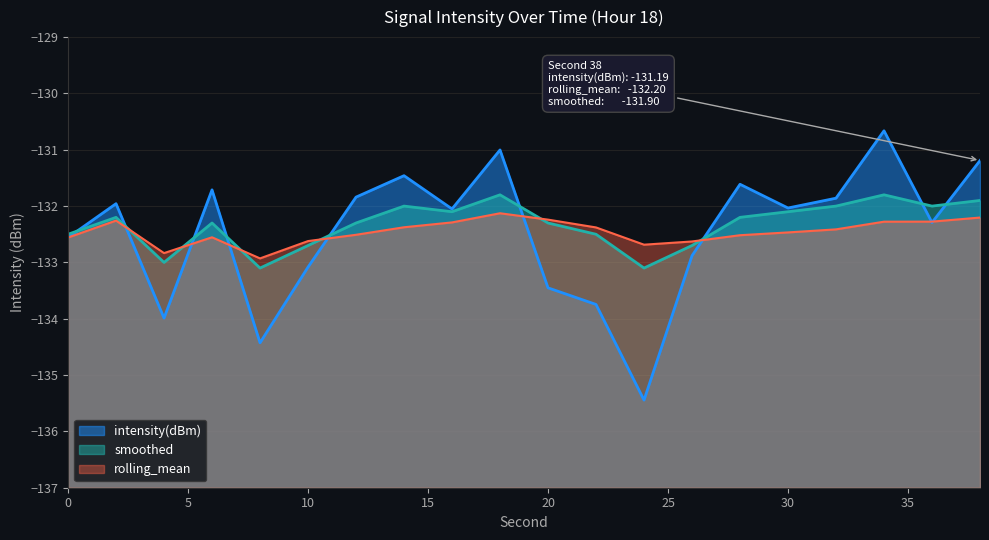

Reading left to right, what are all the values shown in this chart?

intensity(dBm): -132.6	-132.0	-134.0	-131.7	-134.4	-133.1	-131.8	-131.5	-132.1	-131.0	-133.5	-133.7	-135.4	-132.9	-131.6	-132.0	-131.9	-130.7	-132.3	-131.2
rolling_mean: -132.6	-132.3	-132.8	-132.6	-132.9	-132.6	-132.5	-132.4	-132.3	-132.1	-132.2	-132.4	-132.7	-132.6	-132.5	-132.5	-132.4	-132.3	-132.3	-132.2
smoothed: -132.5	-132.2	-133.0	-132.3	-133.1	-132.7	-132.3	-132.0	-132.1	-131.8	-132.3	-132.5	-133.1	-132.7	-132.2	-132.1	-132.0	-131.8	-132.0	-131.9